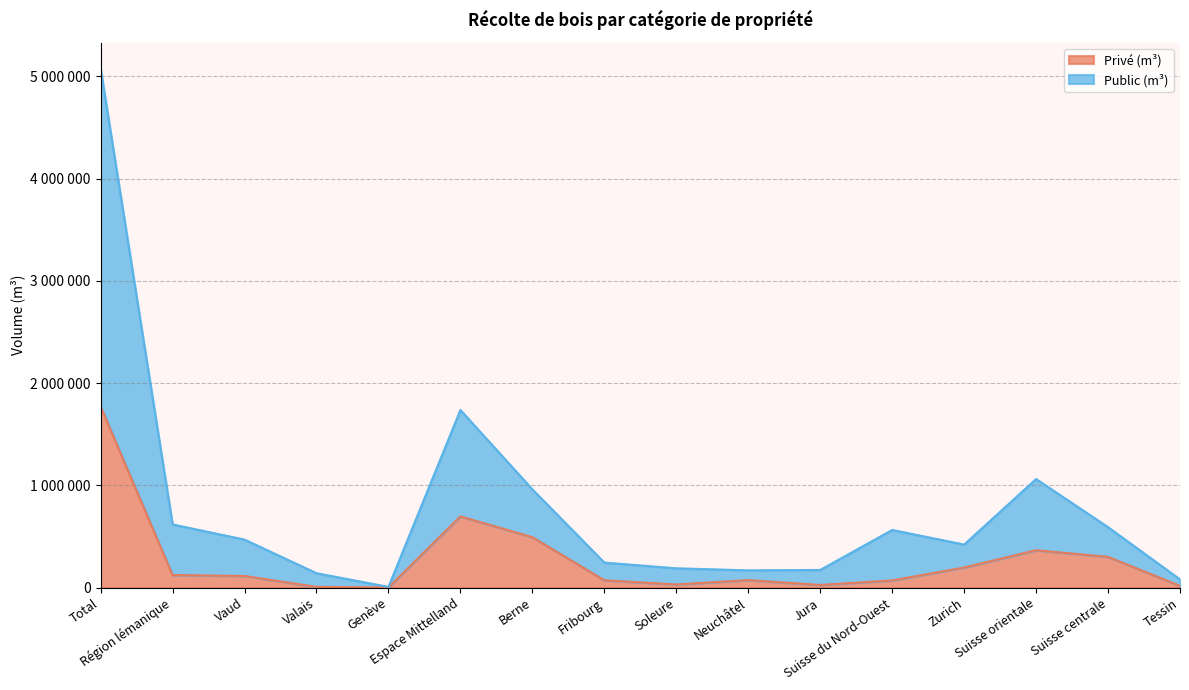

What position from the right is Valais?

13